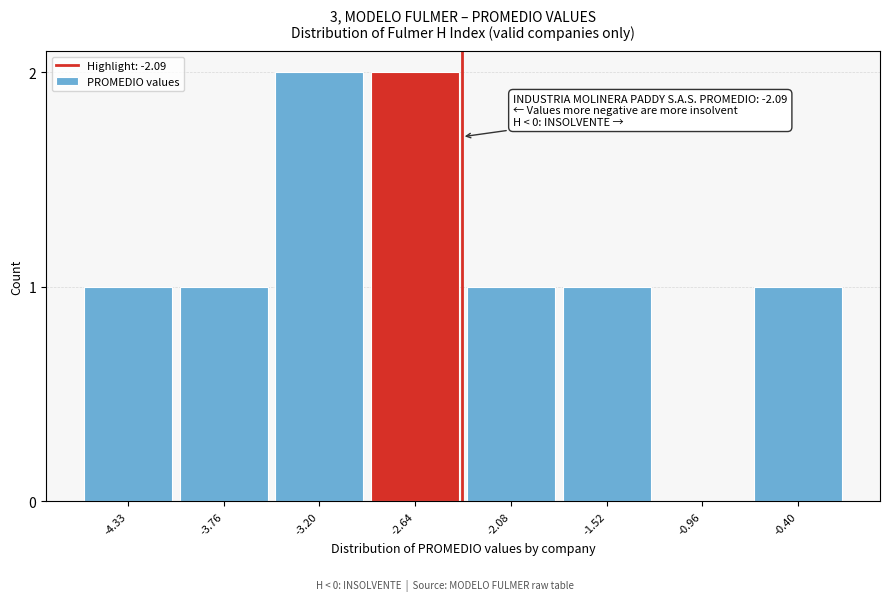

What is the sum of all values?

9